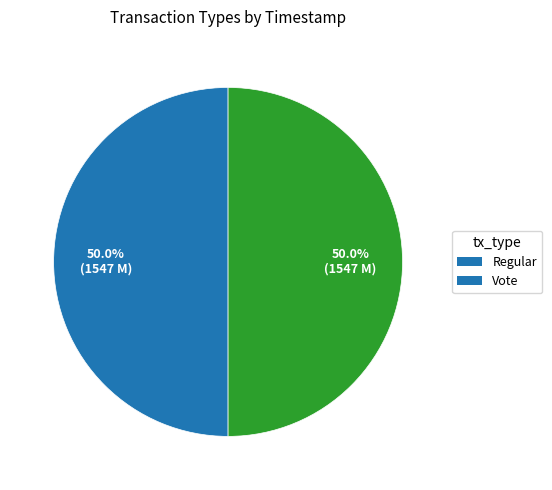

Is the sum of Vote and Regular greater than half?

Yes